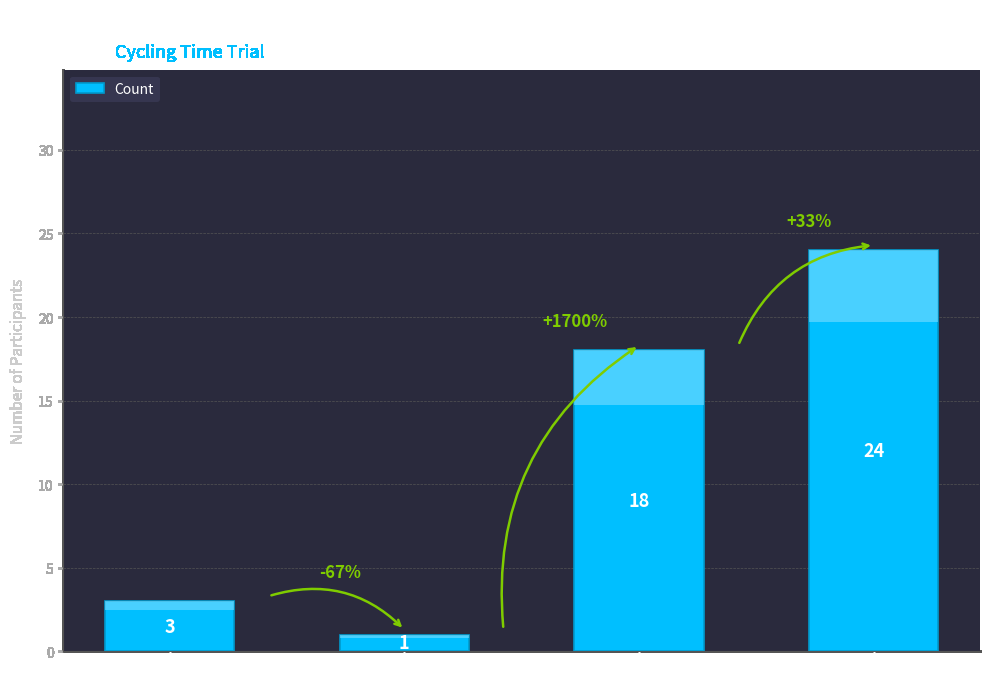

Reading right to left, transcribe all the data shown in this chart.

Veteran=24	Senior=18	Junior=1	Espoir=3